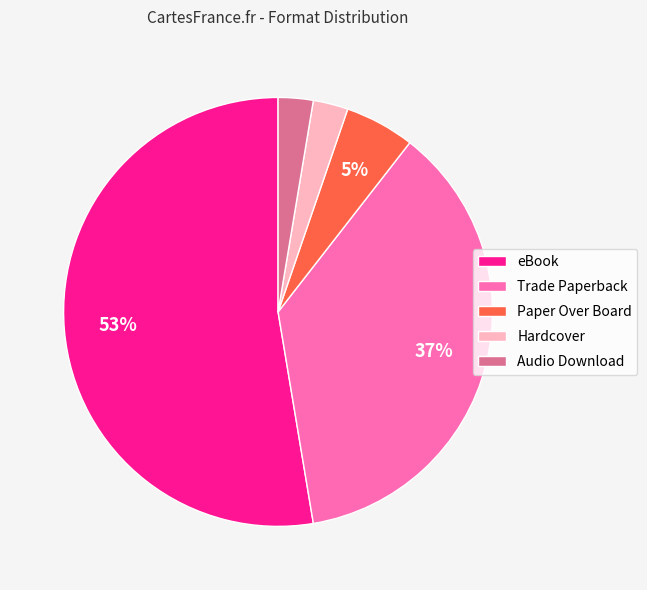

To the nearest percent, what is the average slice percentage?

20%